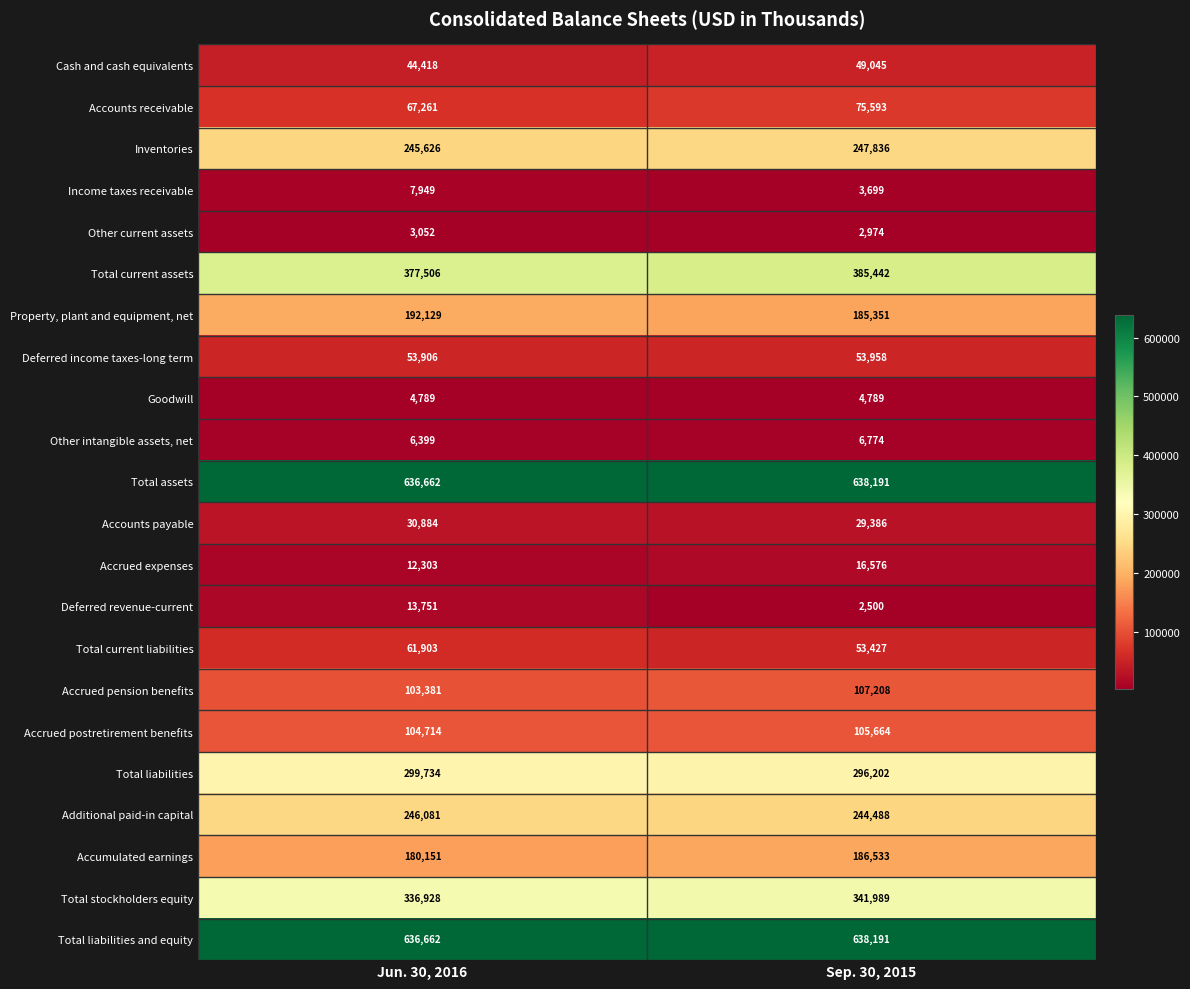

What is the difference between the maximum and minimum values in the Accrued postretirement benefits series?

950